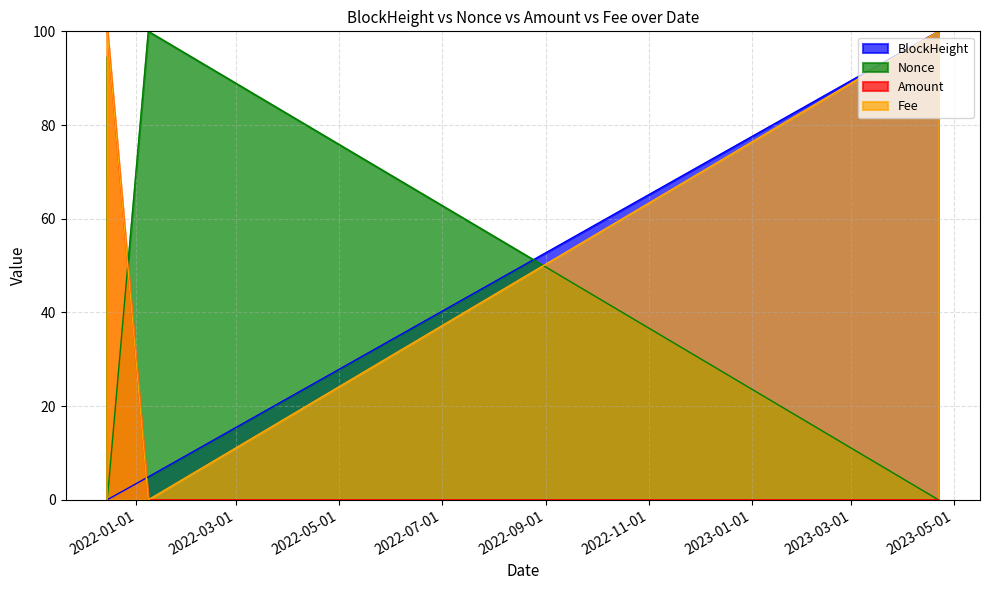

How many series are shown in this chart?

4